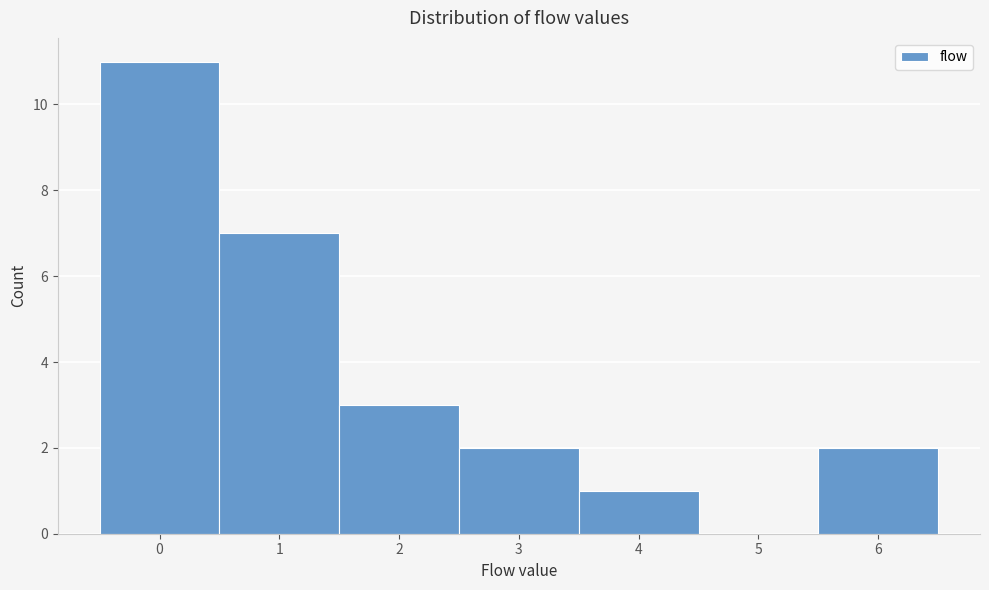

Reading left to right, transcribe this chart: for each bar, give the range it covers on the x-axis and its height. The values are not printed on the chart, so give them approximately, as read against the axis.

-0.5 to 0.5: 11
0.5 to 1.5: 7
1.5 to 2.5: 3
2.5 to 3.5: 2
3.5 to 4.5: 1
4.5 to 5.5: 0
5.5 to 6.5: 2